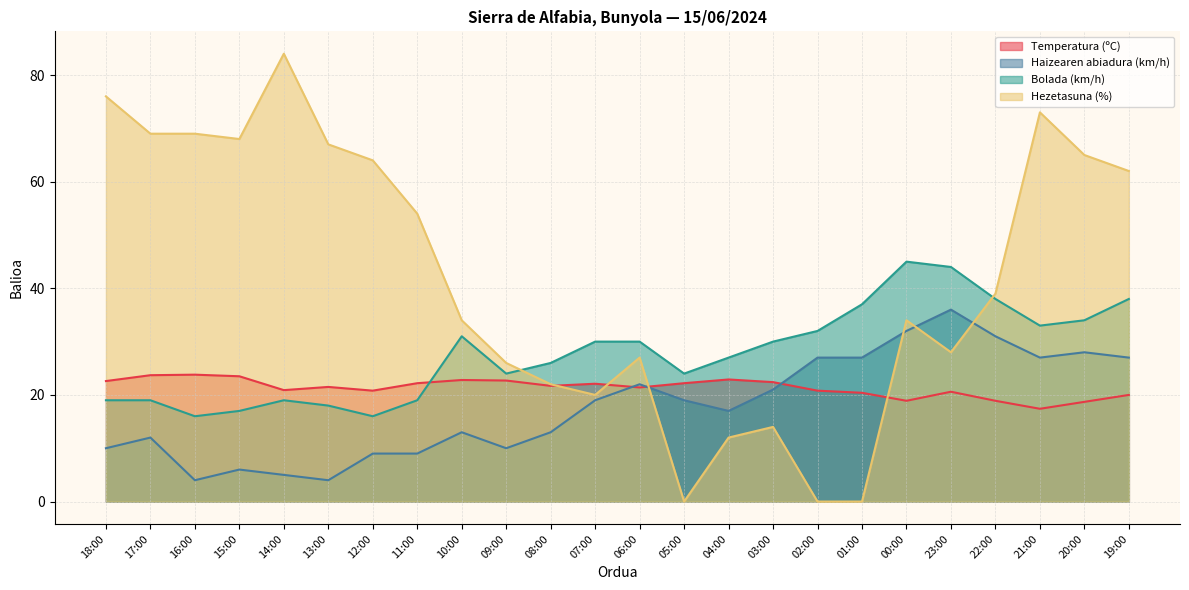

What position from the left is 01:00?

18